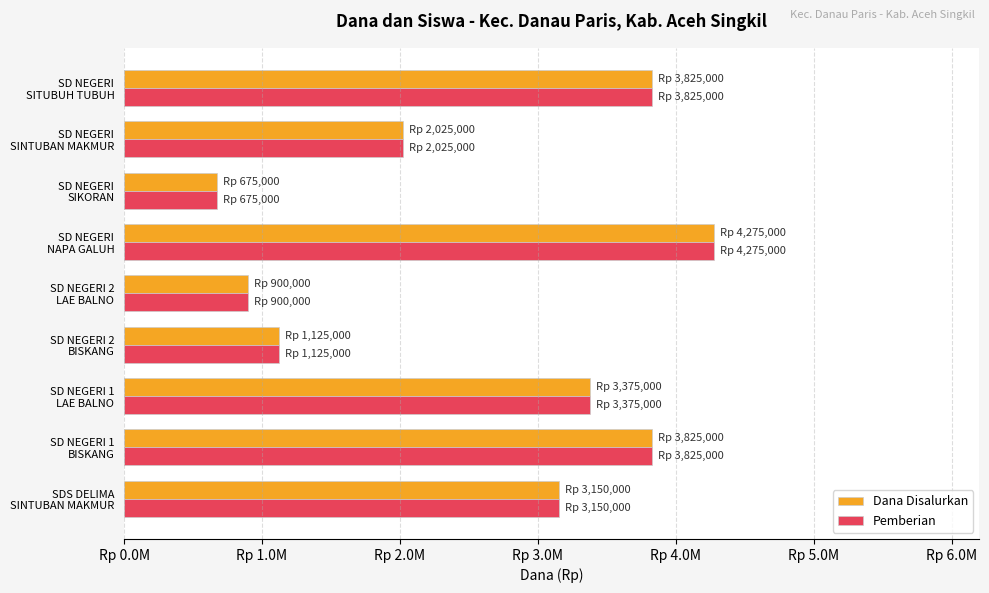

What are all the series names shown in the legend?

Dana Disalurkan, Pemberian